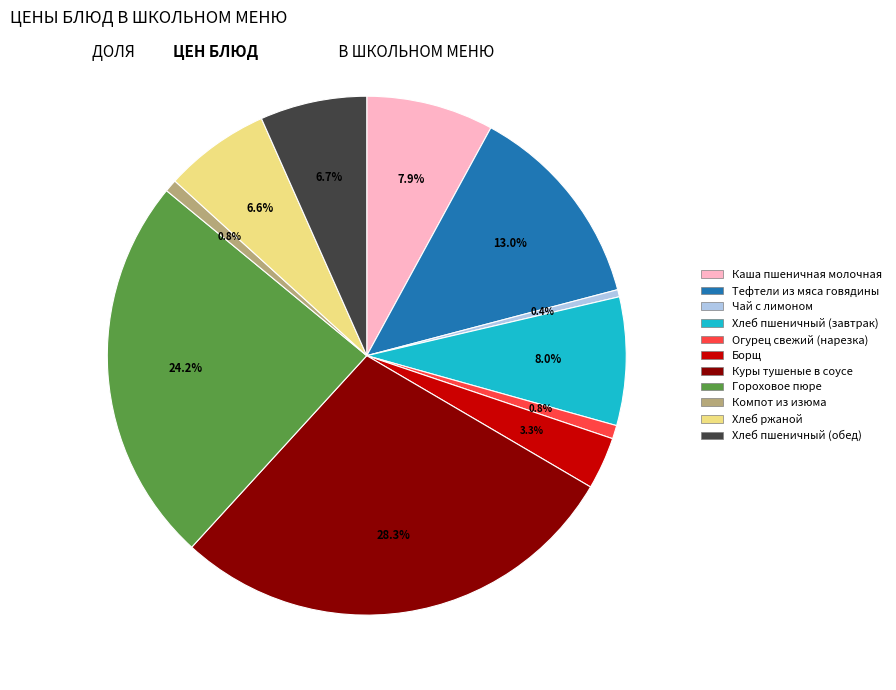

Count the number of slices in the pie.

11